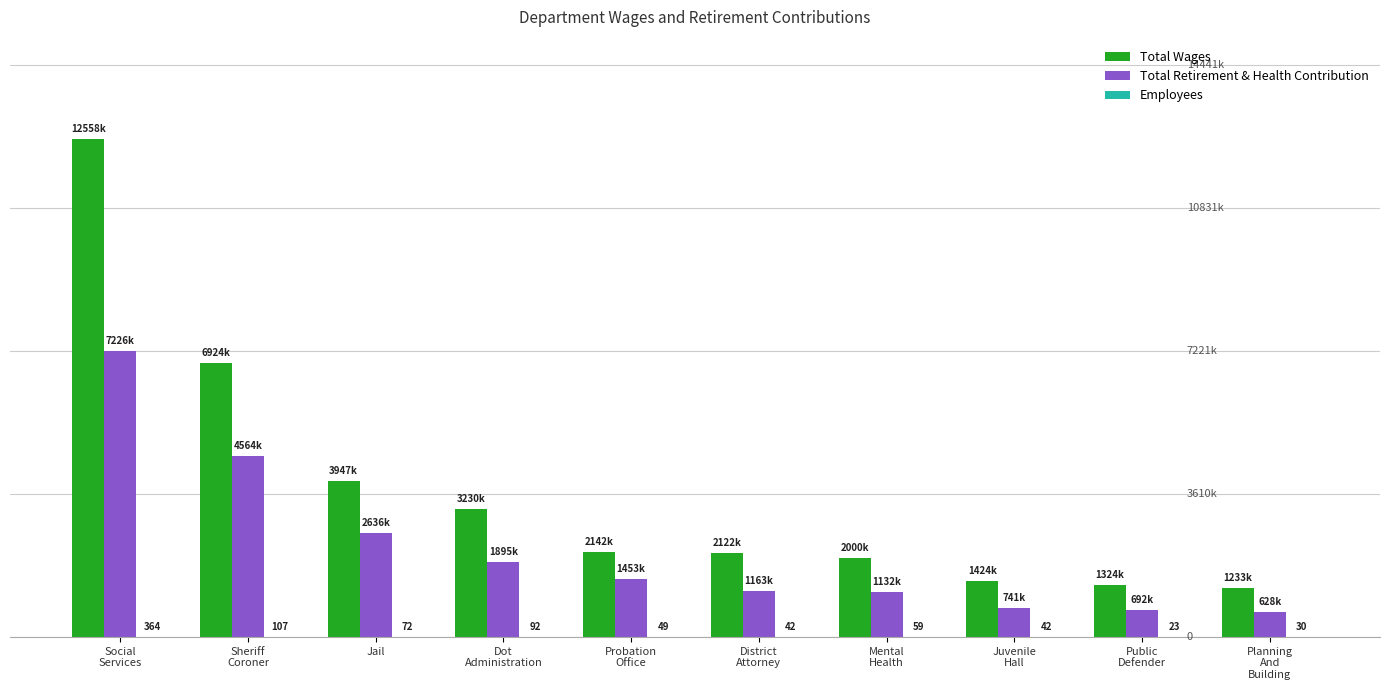

Are the bars horizontal?

No